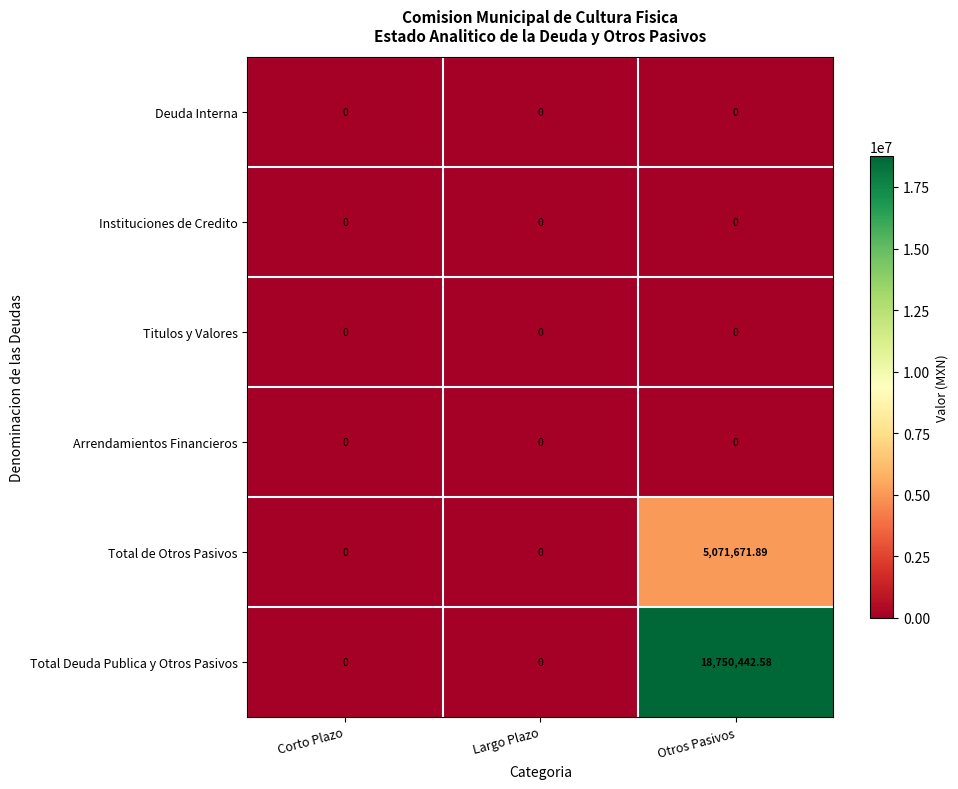

Which series has the largest total across all categories?

Total Deuda Publica y Otros Pasivos